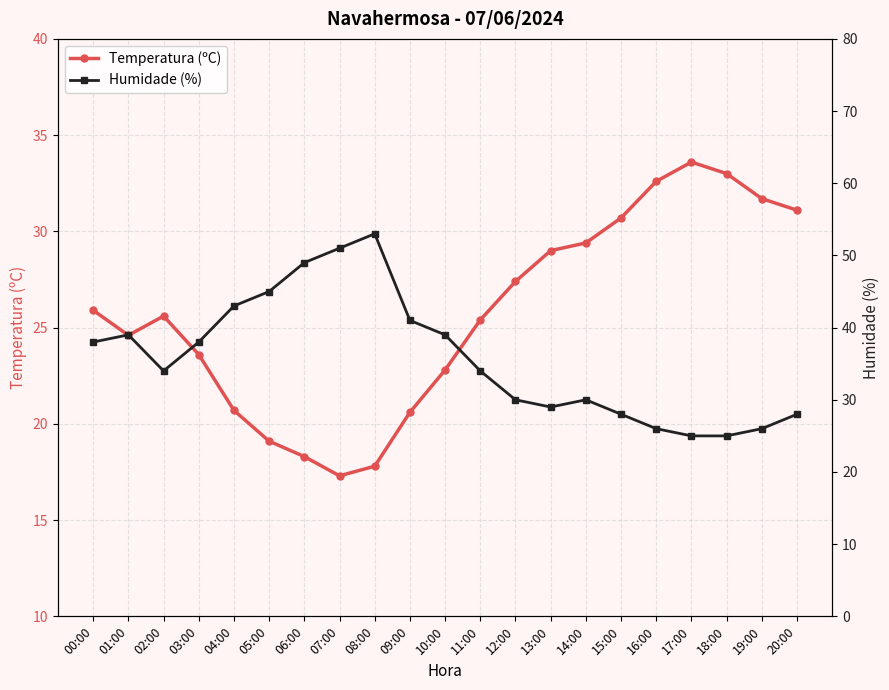

What is the difference between the maximum and minimum values in the Humidade (%) series?

28.0